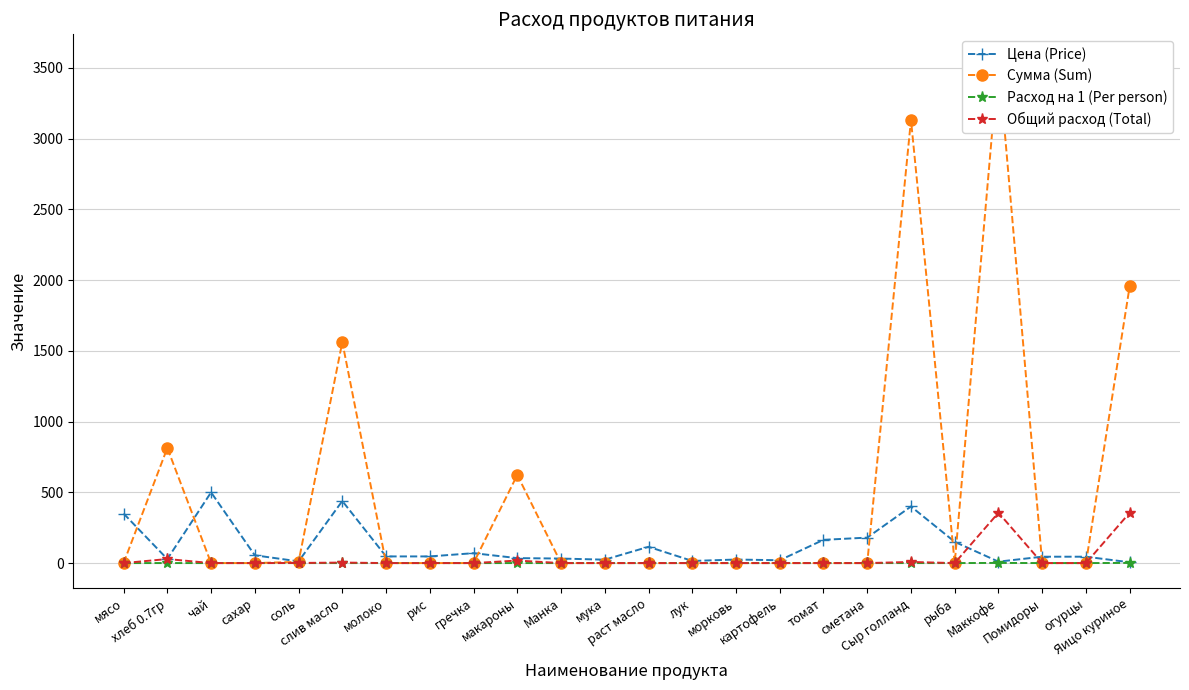

True or false: Сумма (Sum) and Расход на 1 (Per person) intersect in this chart.

False